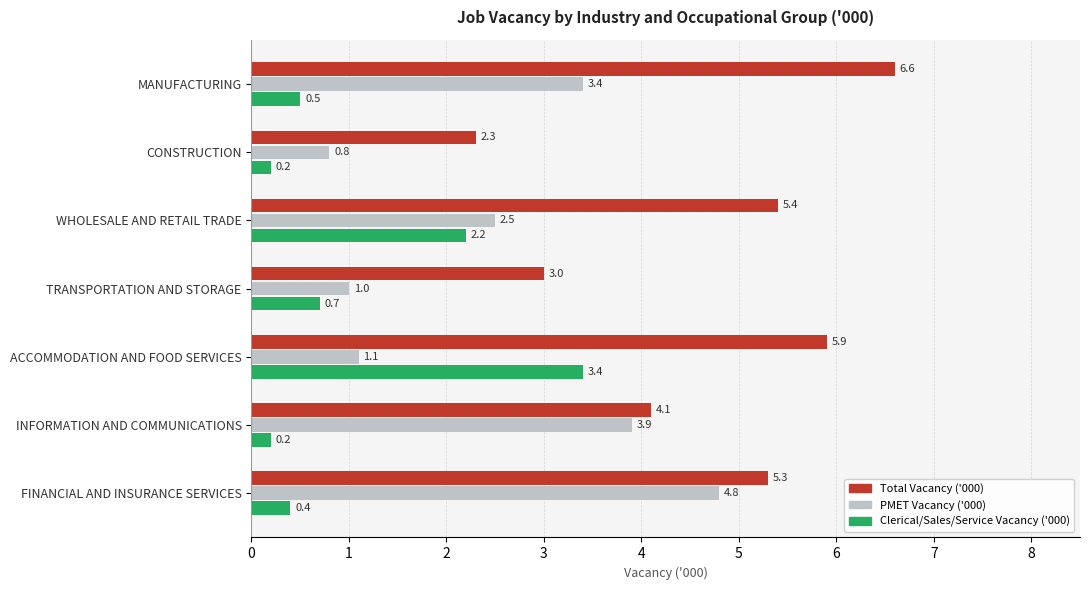

What is the sum of all Total Vacancy ('000) values?

32.6